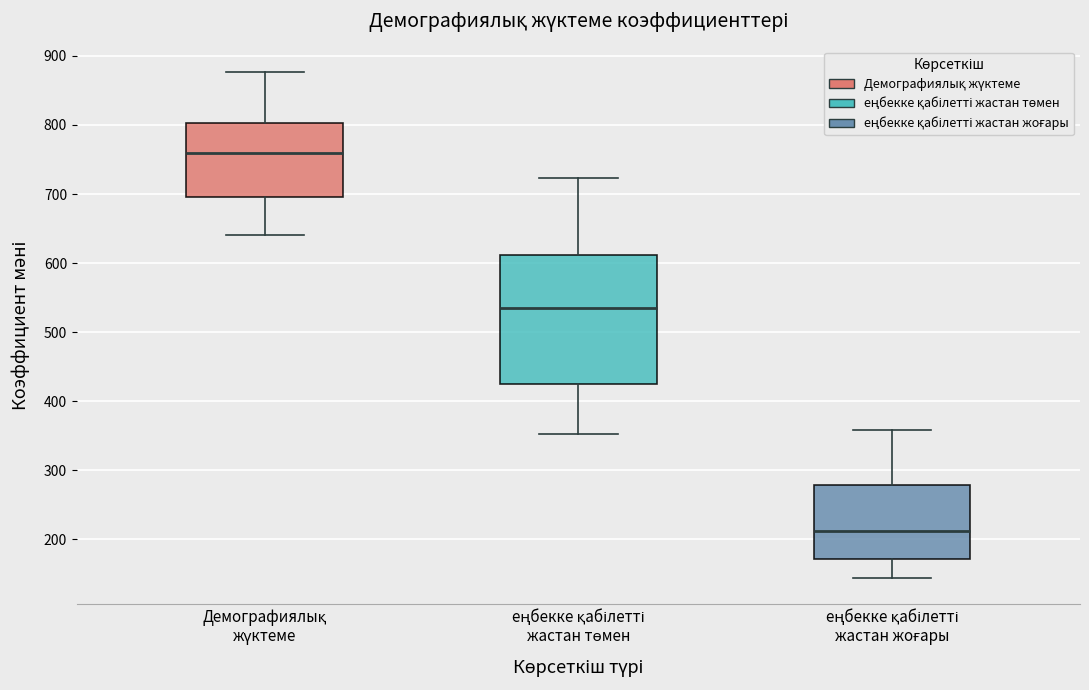

Which box is the tallest, from its lower edge to its upper edge?

еңбекке қабілетті жастан төмен